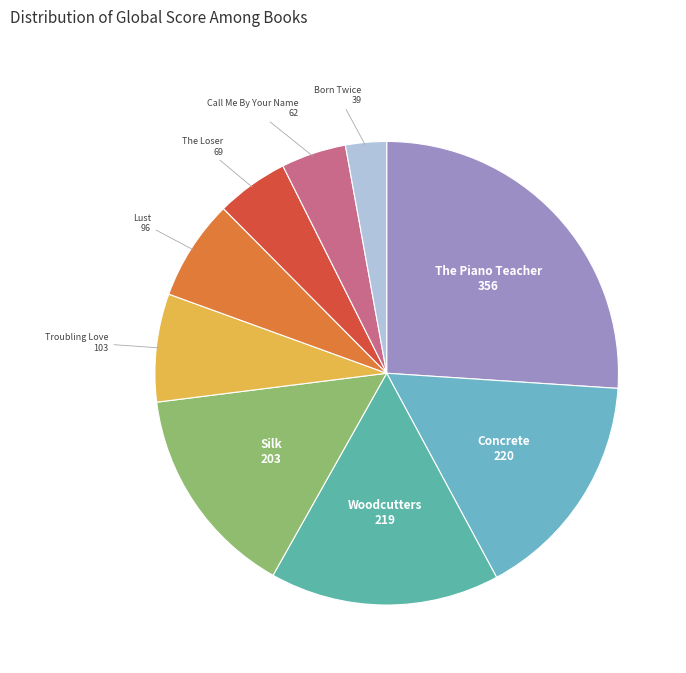

Count the number of slices in the pie.

9